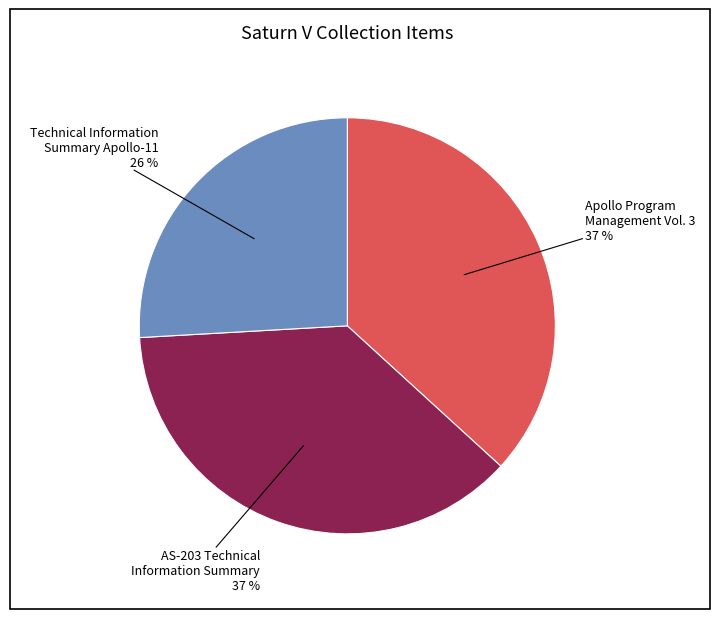

Is there a majority slice in this chart?

No